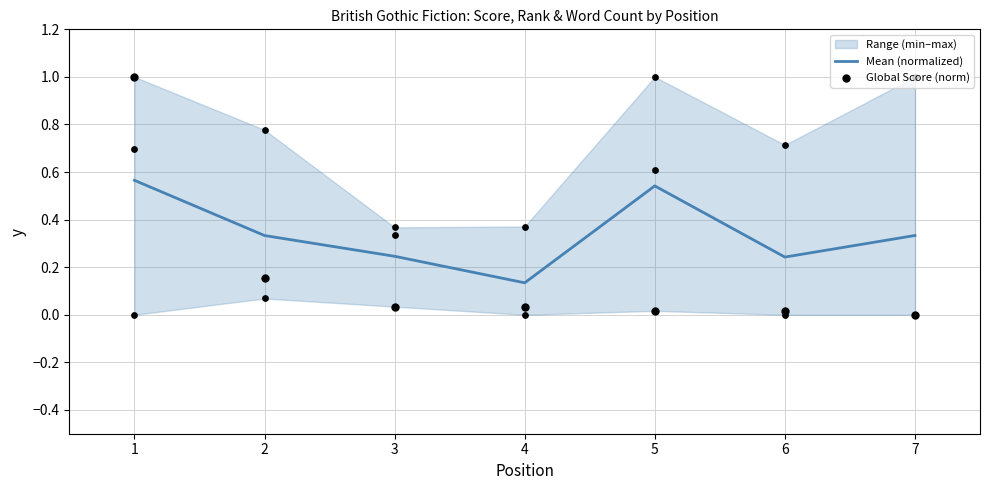

Which series reaches the minimum Y coordinate?

Global Score (norm)